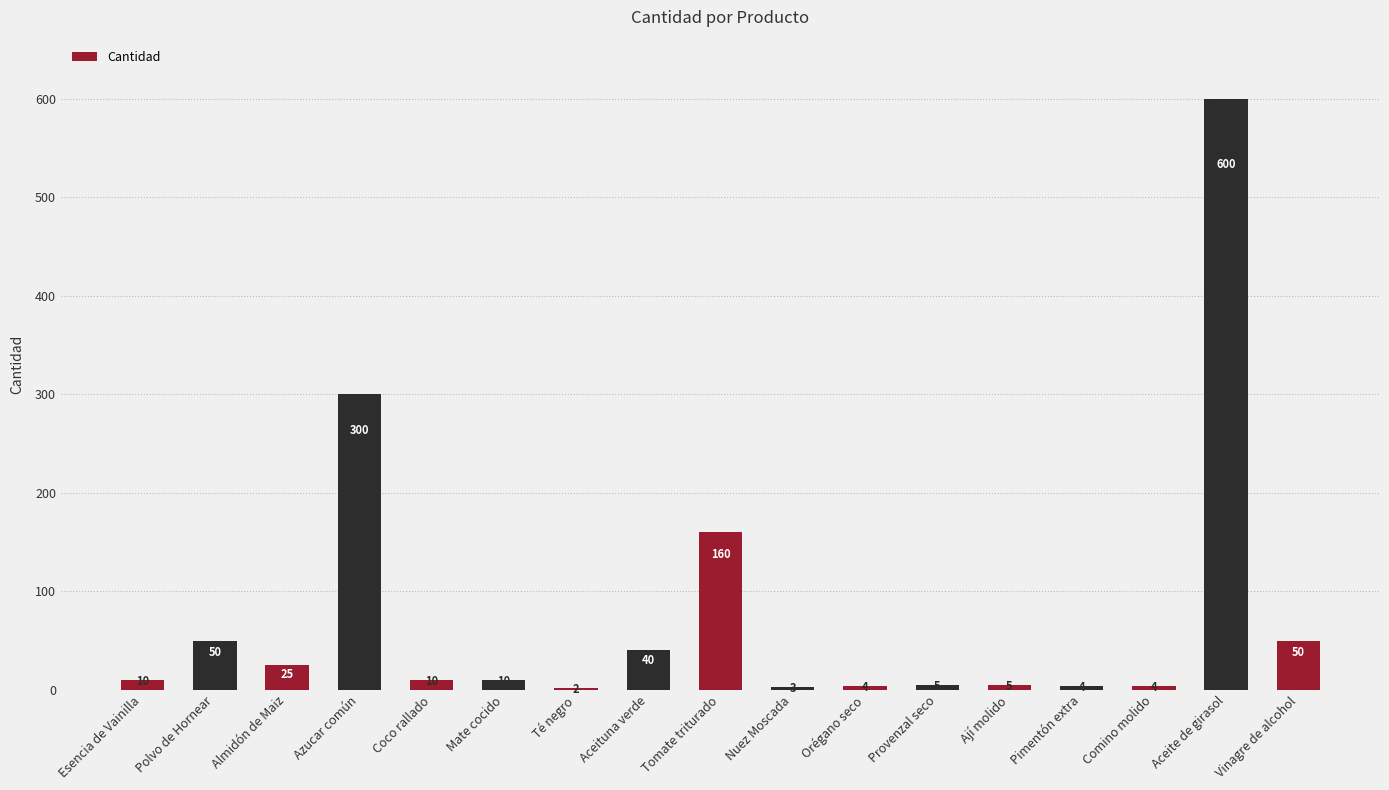

What is the minimum value shown in the chart?

2